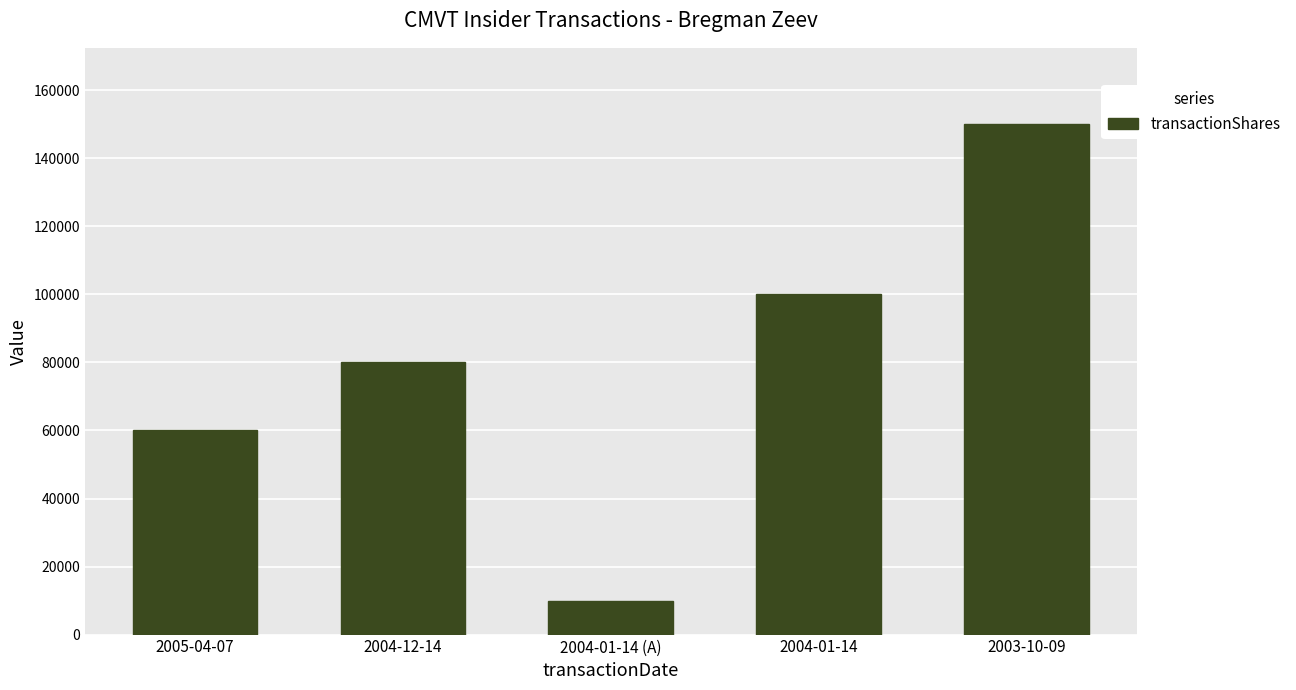

At which label is the value closest to 80000?

2004-12-14